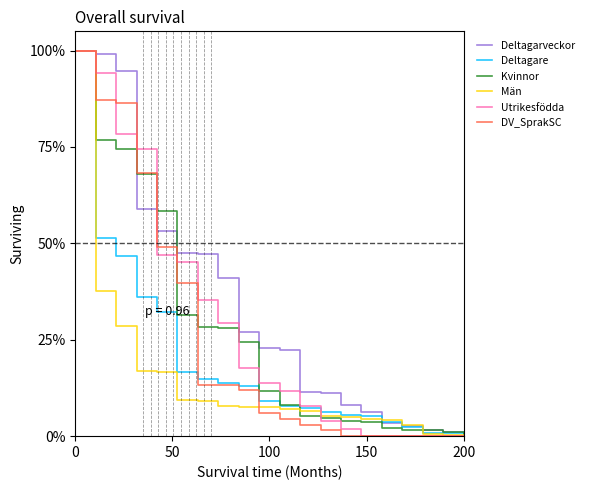

What is the maximum value shown in the chart?

100.0